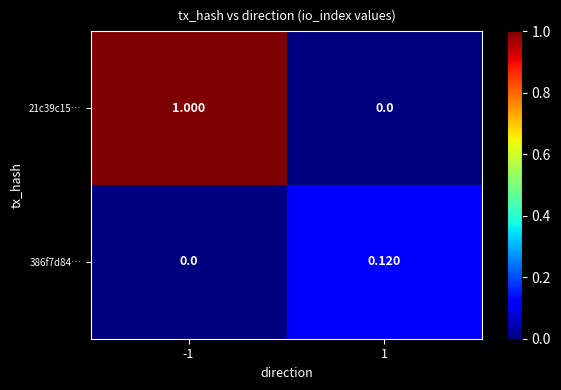

How many data points in 21c39c15… are less than 1?

1